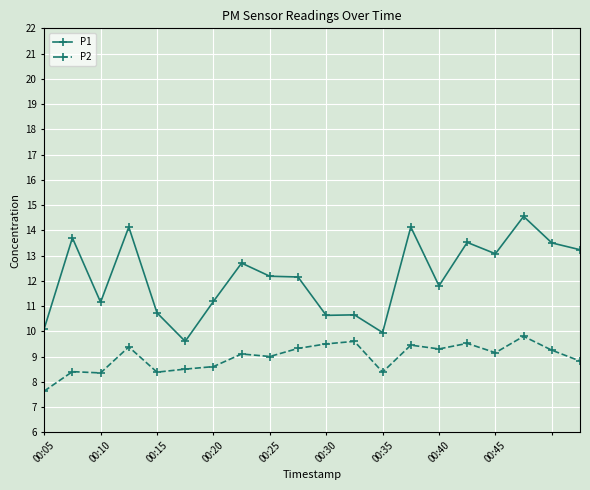

What are all the series names shown in the legend?

P1, P2